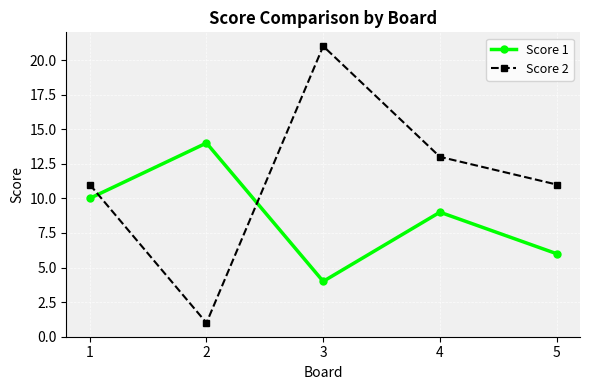

True or false: Score 1 has more than 2 interior local peaks.

False